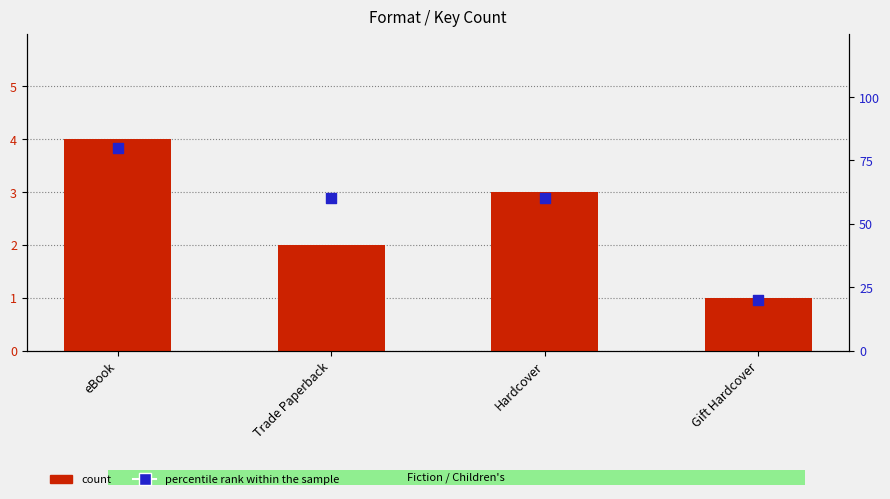

Which series contains the highest Y value?

percentile rank within the sample